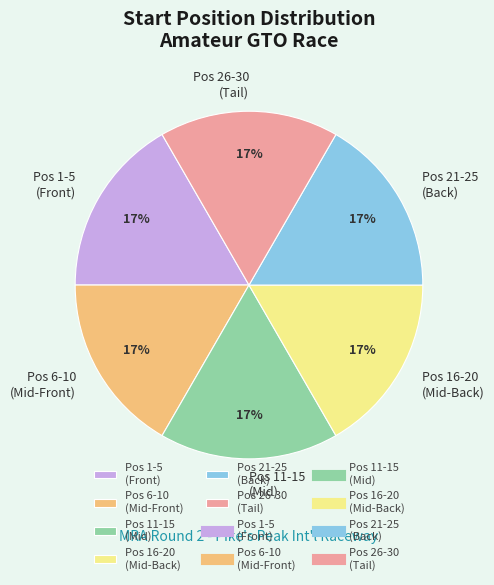

Count the number of slices in the pie.

6